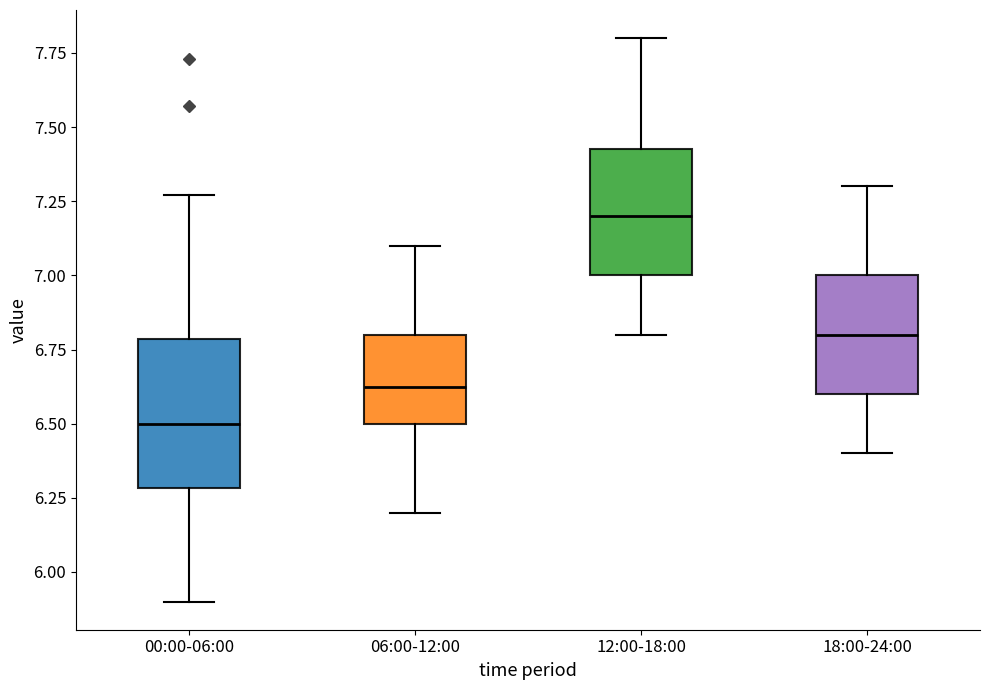

Comparing the boxes themselves (not the whiskers), which one is the tallest?

00:00-06:00